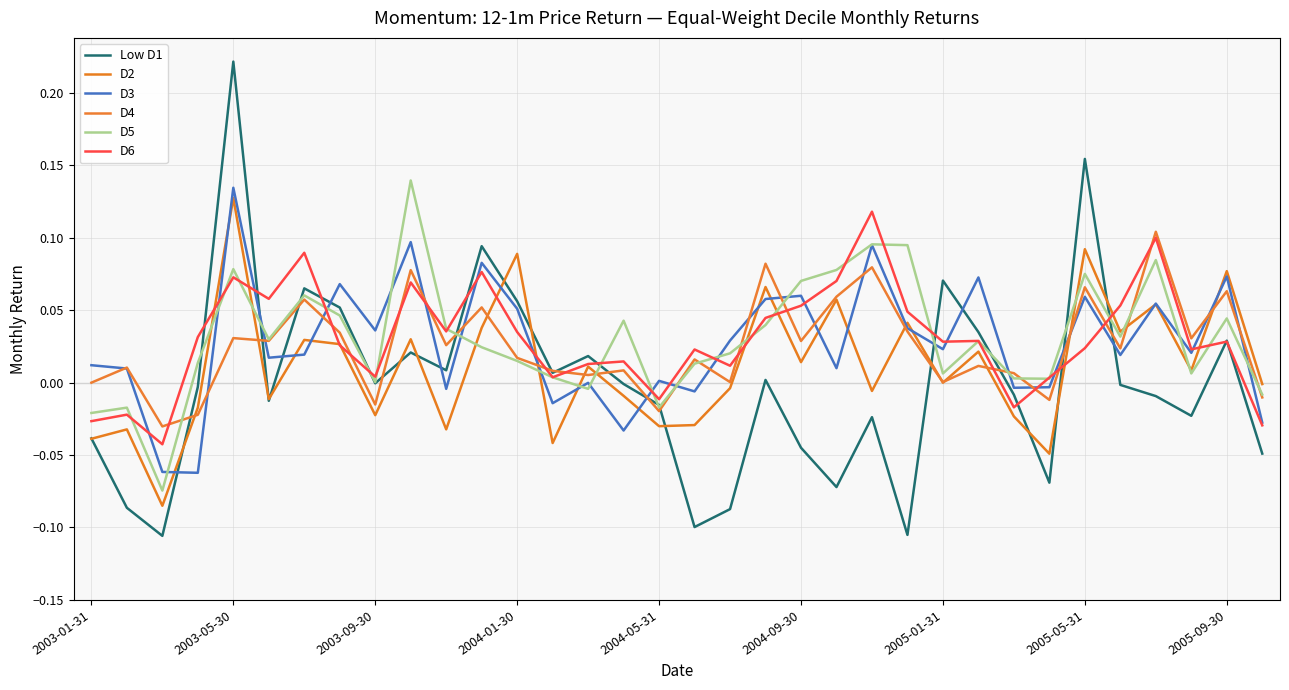

How many times do D3 and D2 cross each other?

17